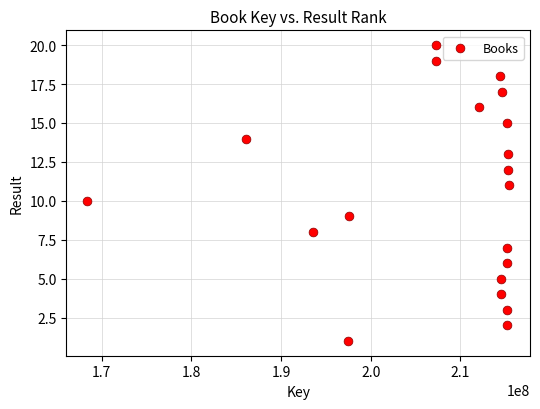

What is the range of X values (max minus min)?

46999345